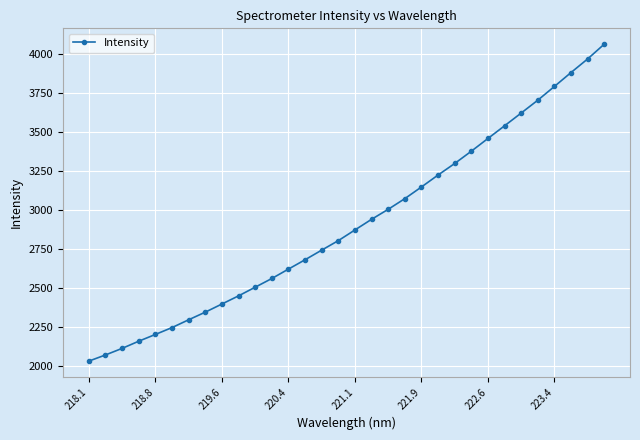

What is the value of the 9th point from the left?

2395.8